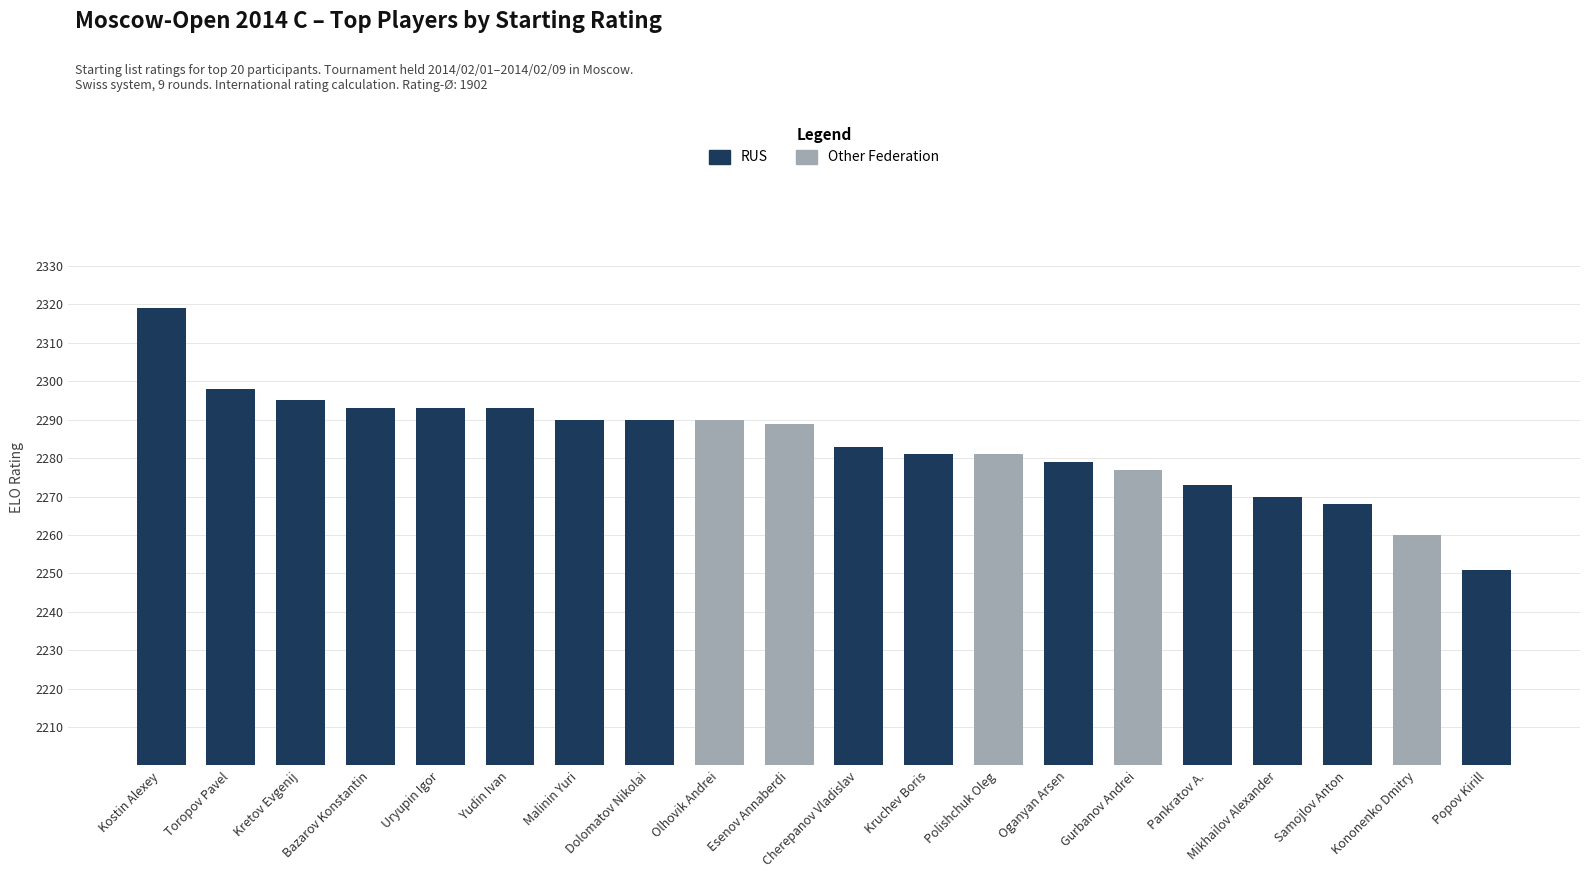

Reading left to right, extract all data points from this chart.

2319	2298	2295	2293	2293	2293	2290	2290	2290	2289	2283	2281	2281	2279	2277	2273	2270	2268	2260	2251